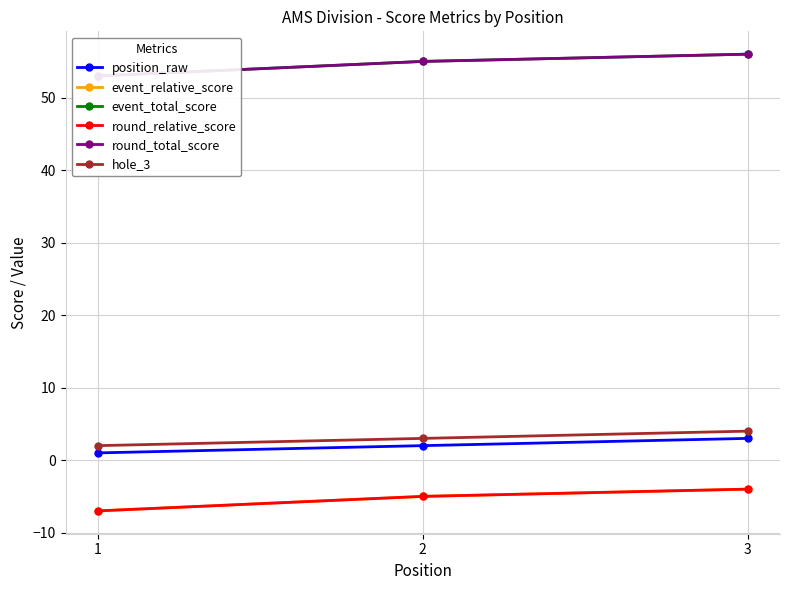

Reading right to left, what are all the values shown in this chart?

position_raw: 3	2	1
event_relative_score: -4	-5	-7
event_total_score: 56	55	53
round_relative_score: -4	-5	-7
round_total_score: 56	55	53
hole_3: 4	3	2